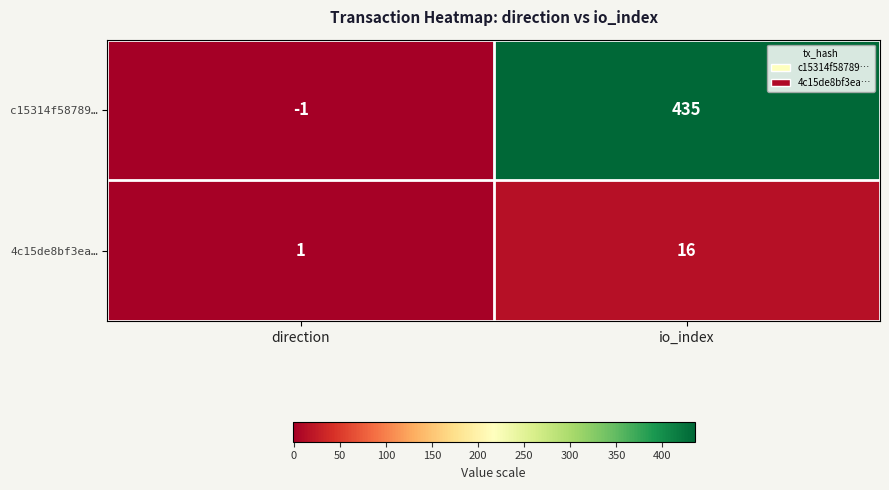

At which label is 4c15de8bf3ea… closest to 8?

direction